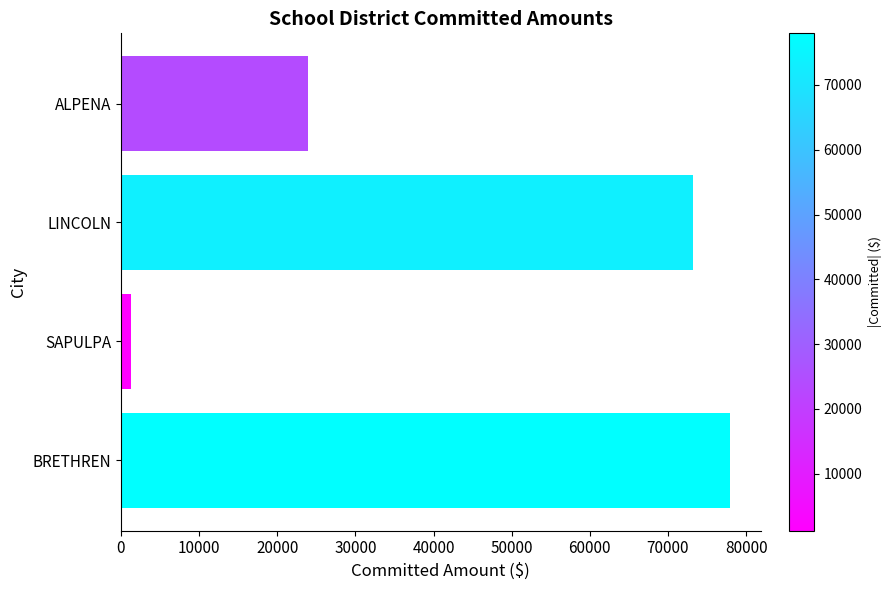

Rank the categories by value from lowest to highest.

SAPULPA, ALPENA, LINCOLN, BRETHREN